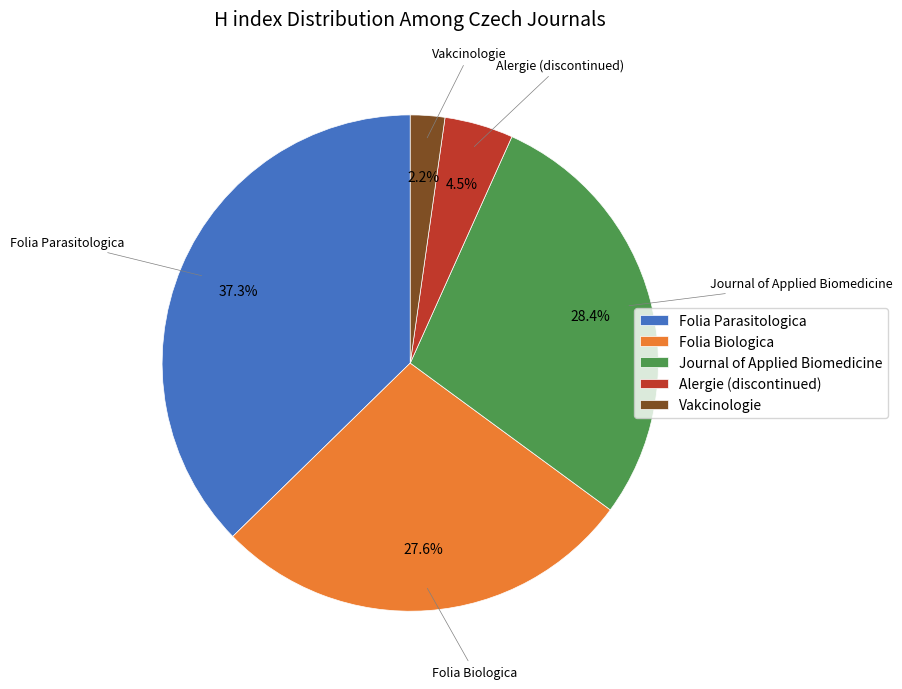

Which category has the smallest portion of the pie?

Vakcinologie